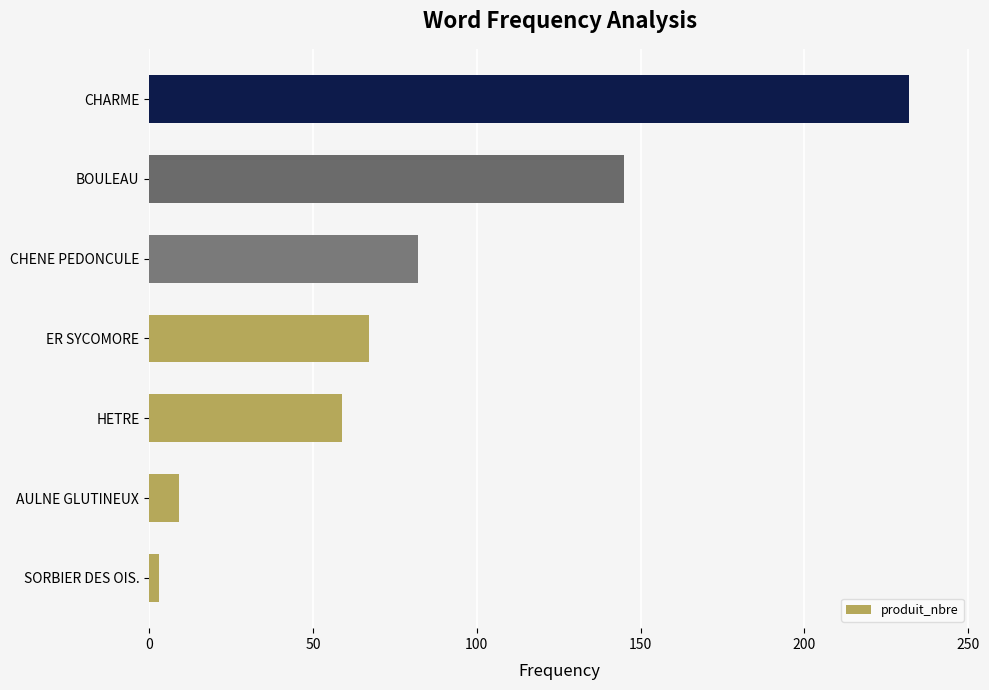

What is the change in value from AULNE GLUTINEUX to HETRE?

+50